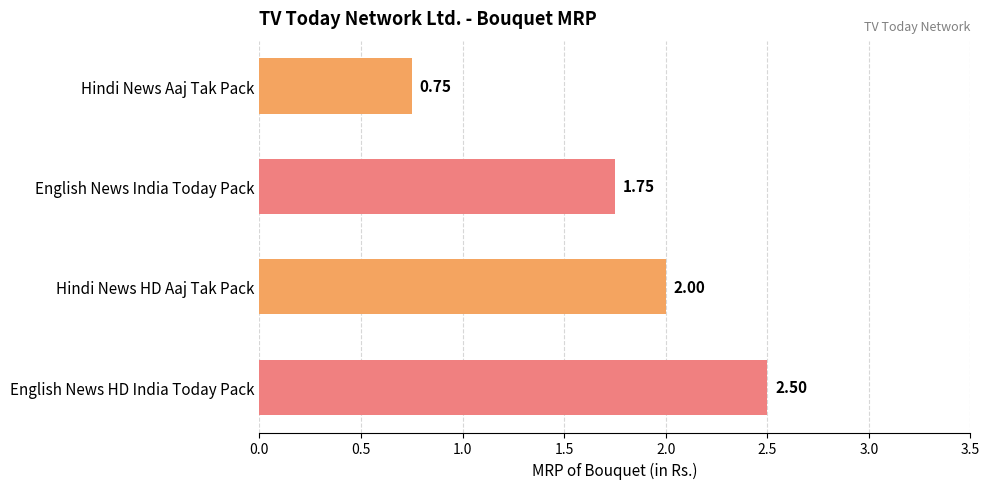

What is the greatest value displayed?

2.5